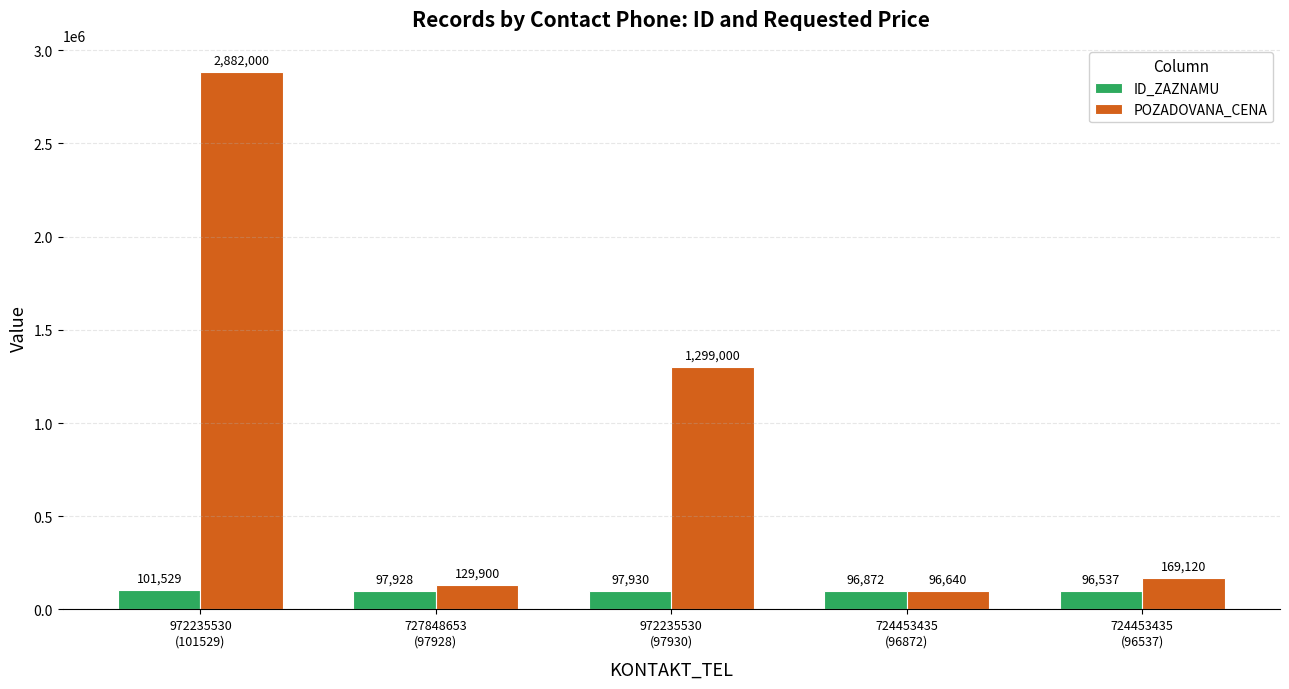

Is the value of POZADOVANA_CENA at 724453435
(96537) greater than the value of ID_ZAZNAMU at 724453435
(96872)?

Yes